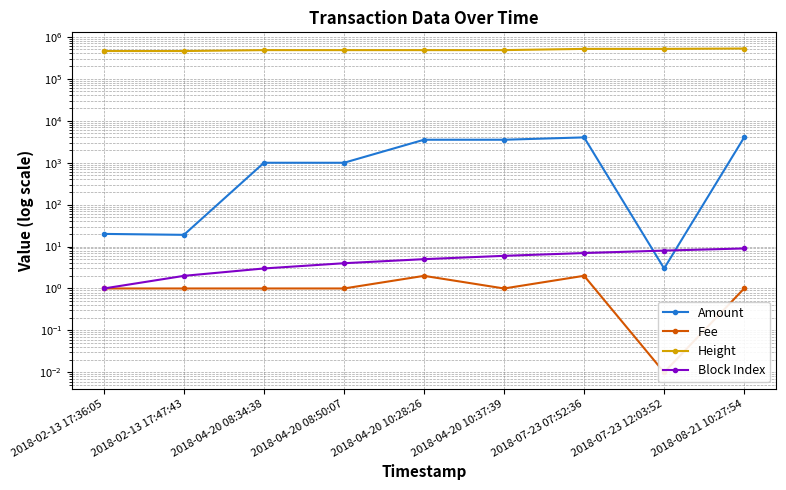

What is the average value of the Block Index series?

5.0